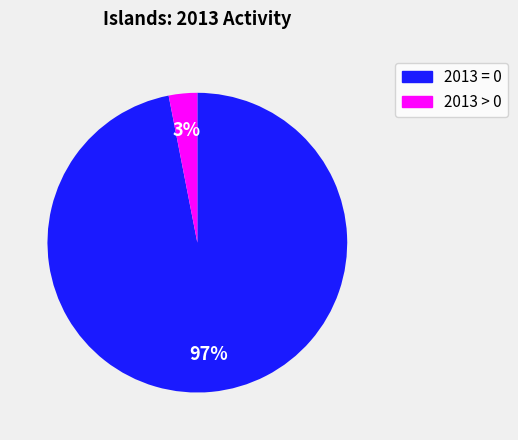

Is 2013 > 0 the majority of the pie?

No